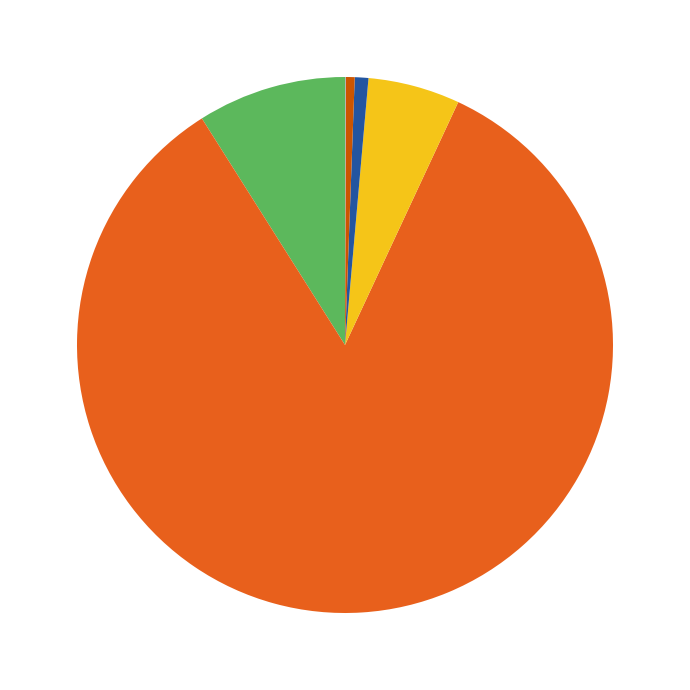

Is there any slice that represents more than half of the pie?

Yes